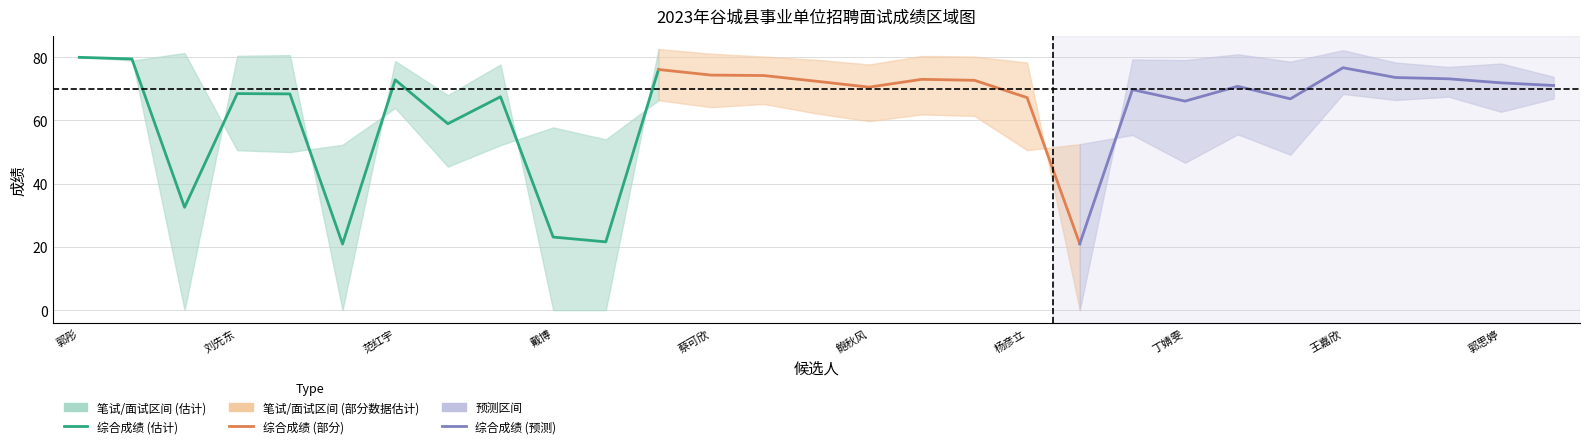

After their last crossing, which series has the higher values: 综合成绩 or 笔试成绩?

综合成绩